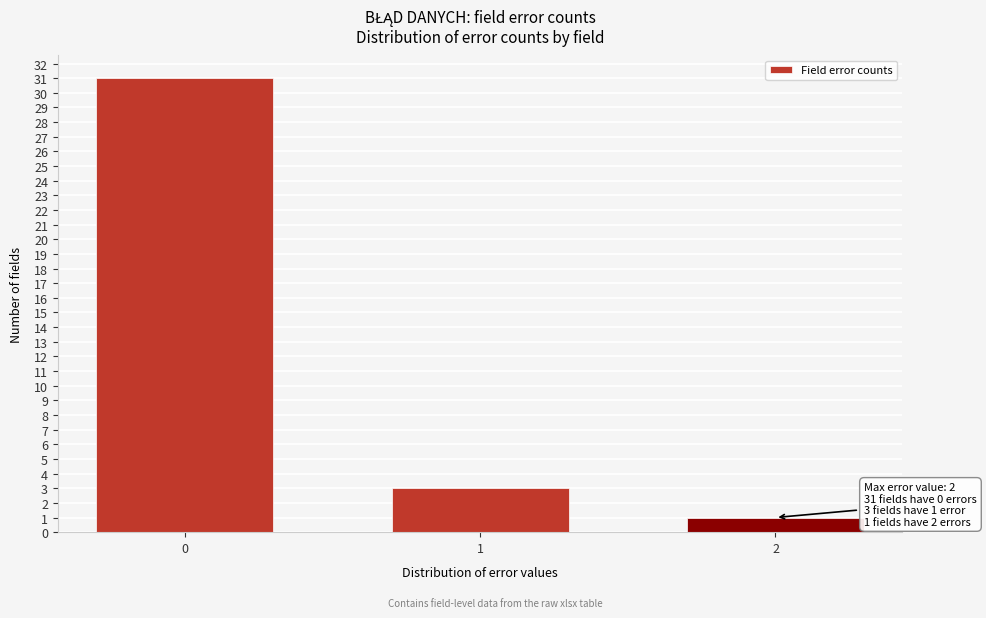

Reading right to left, extract all data points from this chart.

2=1	1=3	0=31